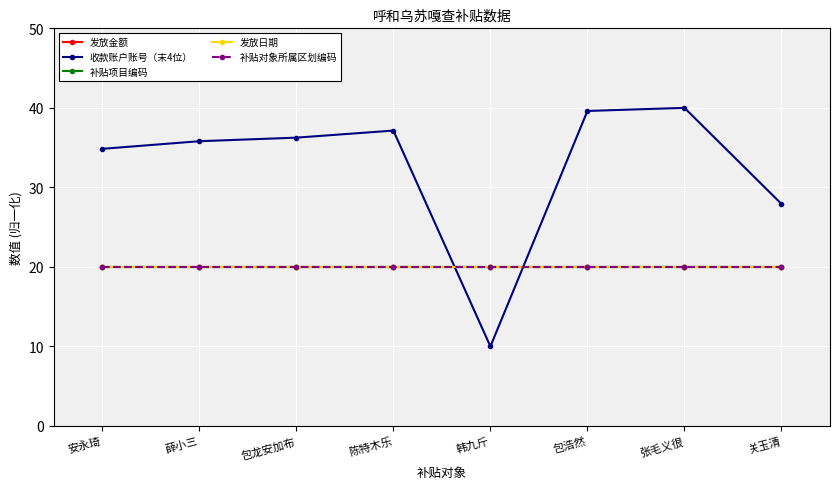

Reading right to left, list all the values displayed in this chart.

发放金额: 关玉清=20.0	张毛义很=20.0	包浩然=20.0	韩九斤=20.0	陈特木乐=20.0	包龙安加布=20.0	薛小三=20.0	安永琦=20.0
收款账户账号（末4位）: 关玉清=27.9	张毛义很=40.0	包浩然=39.6	韩九斤=10.0	陈特木乐=37.1	包龙安加布=36.3	薛小三=35.8	安永琦=34.8
补贴项目编码: 关玉清=20.0	张毛义很=20.0	包浩然=20.0	韩九斤=20.0	陈特木乐=20.0	包龙安加布=20.0	薛小三=20.0	安永琦=20.0
发放日期: 关玉清=20.0	张毛义很=20.0	包浩然=20.0	韩九斤=20.0	陈特木乐=20.0	包龙安加布=20.0	薛小三=20.0	安永琦=20.0
补贴对象所属区划编码: 关玉清=20.0	张毛义很=20.0	包浩然=20.0	韩九斤=20.0	陈特木乐=20.0	包龙安加布=20.0	薛小三=20.0	安永琦=20.0